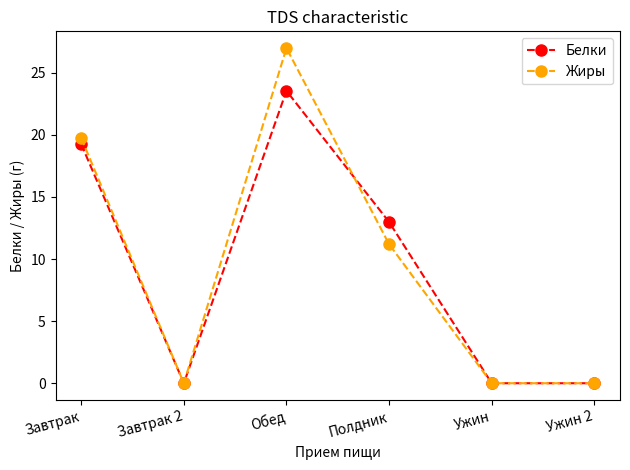

What are all the series names shown in the legend?

Белки, Жиры